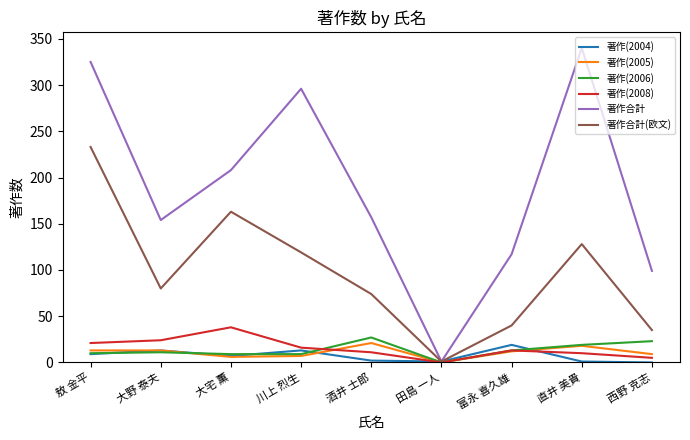

Where does the 著作合計 series first go above 157?

敖 金平